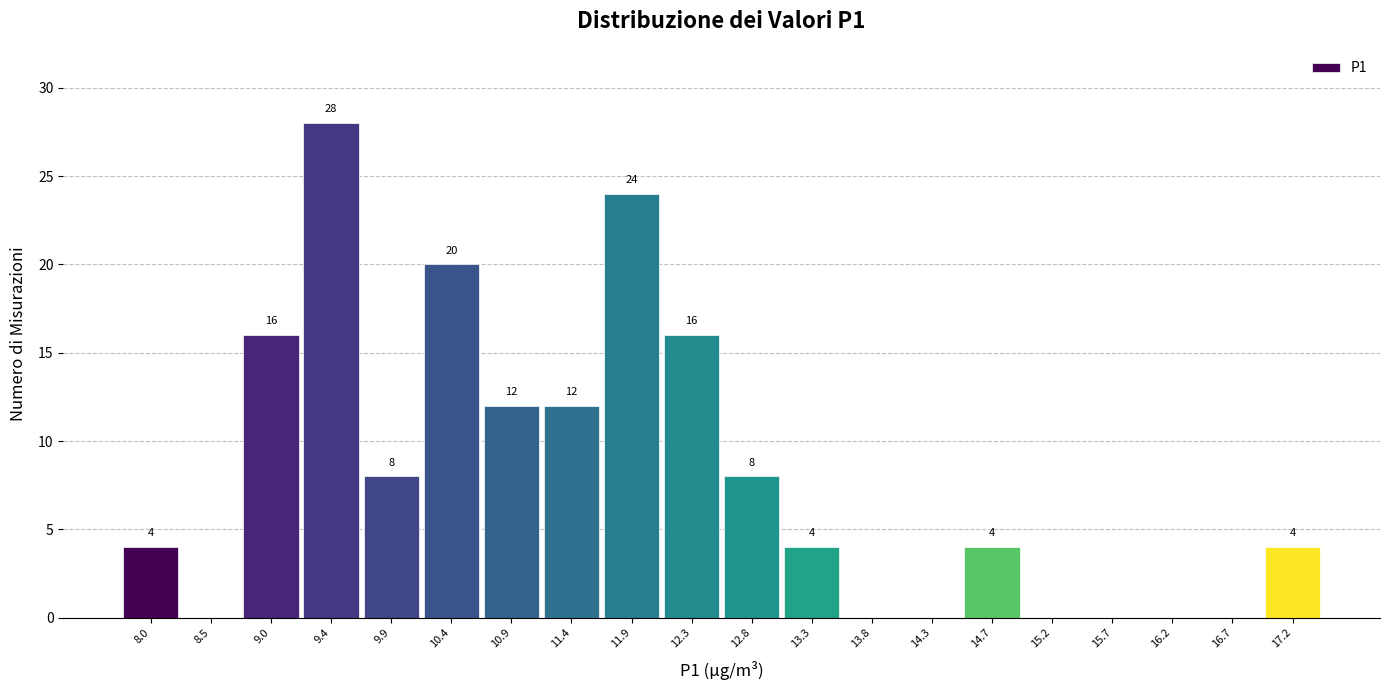

Over which range of the x-axis is the bar tallest?

9.20 to 9.70